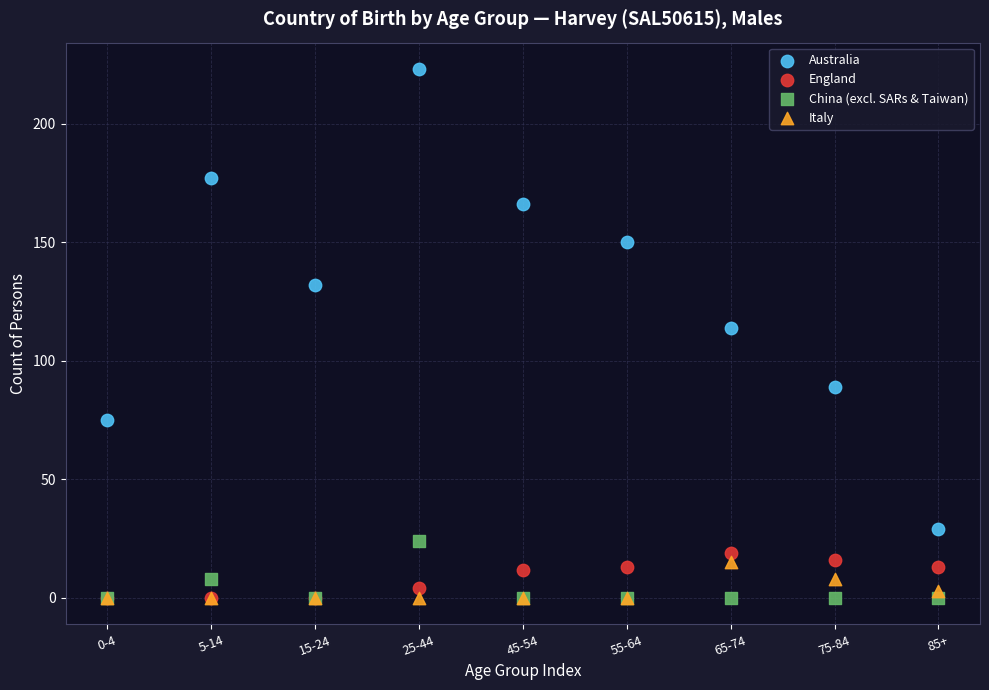

Across all series, what Y value is closest to 111?

114